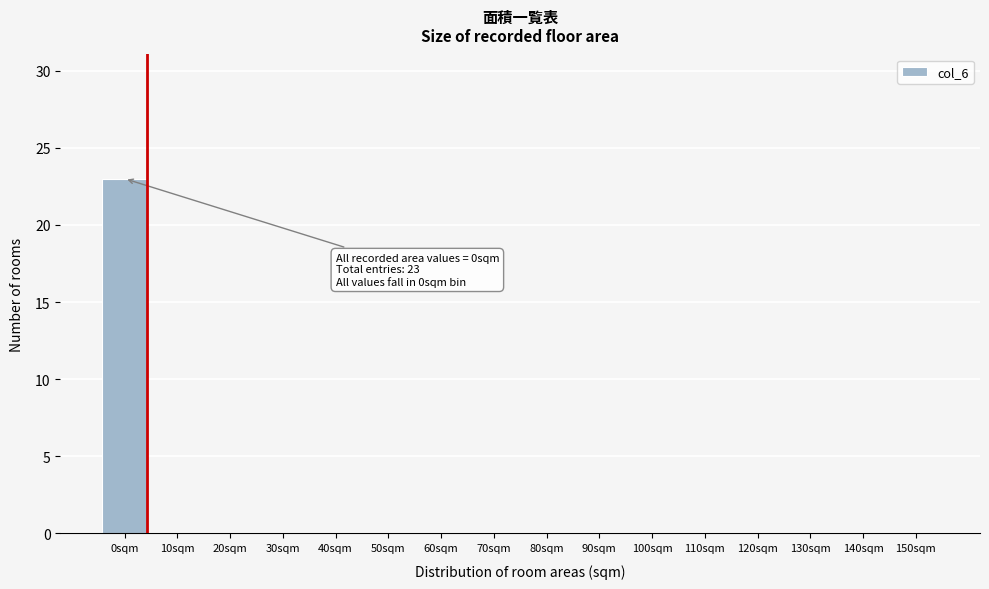

Reading left to right, transcribe all the data shown in this chart.

0sqm=23	10sqm=0	20sqm=0	30sqm=0	40sqm=0	50sqm=0	60sqm=0	70sqm=0	80sqm=0	90sqm=0	100sqm=0	110sqm=0	120sqm=0	130sqm=0	140sqm=0	150sqm=0